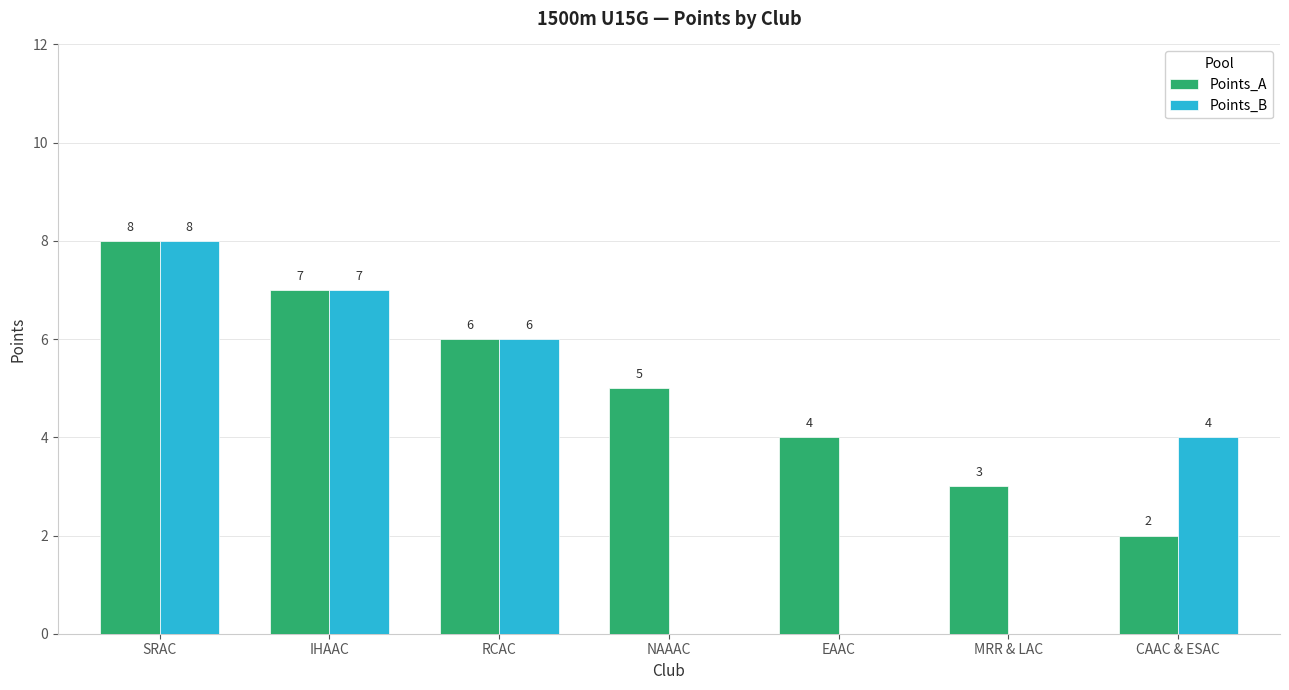

What is the maximum value for Points_A?

8